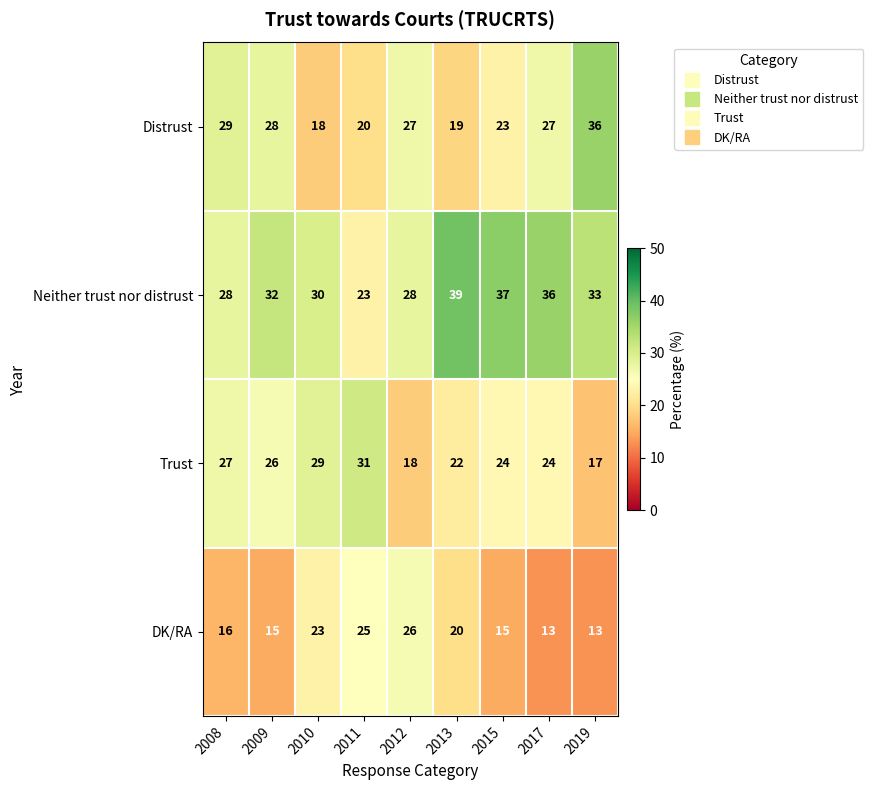

The Neither trust nor distrust series shows 33 at 2019. True or false?

True